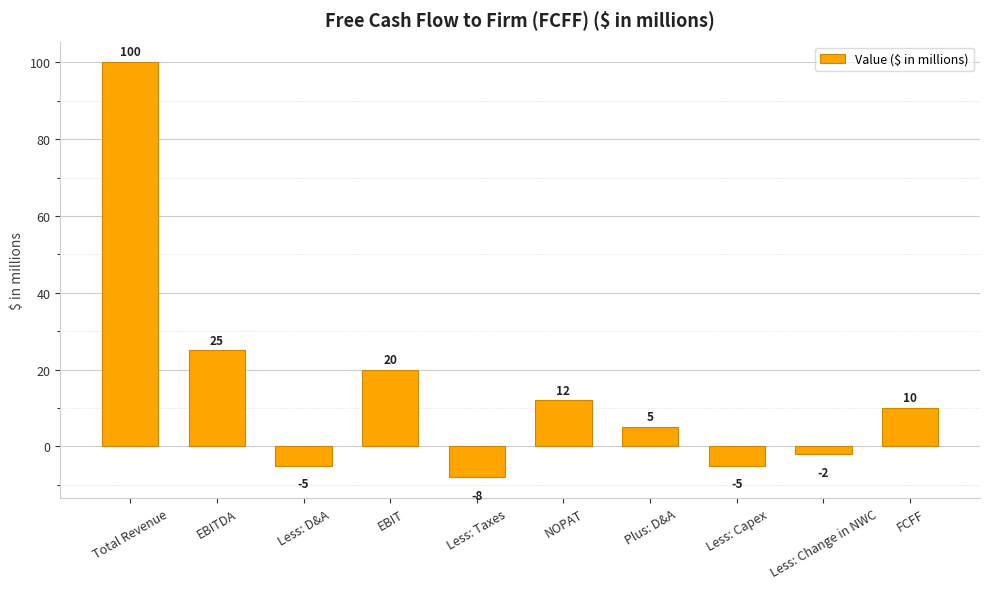

How many positive values are there?

6